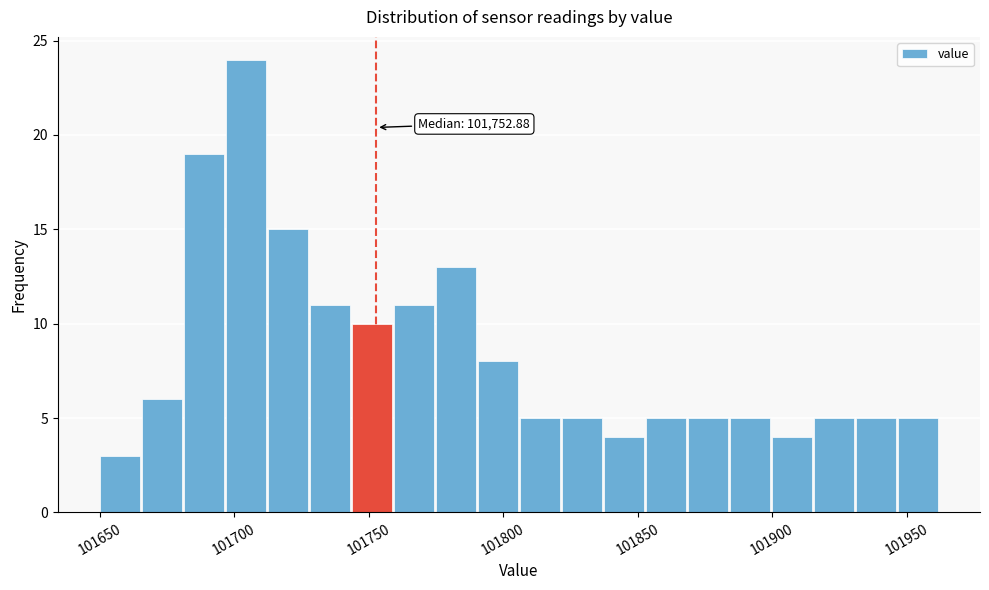

Around what value on the x-axis is the tallest bar? Give the approximate position of its centre, as read against the axis.

101705